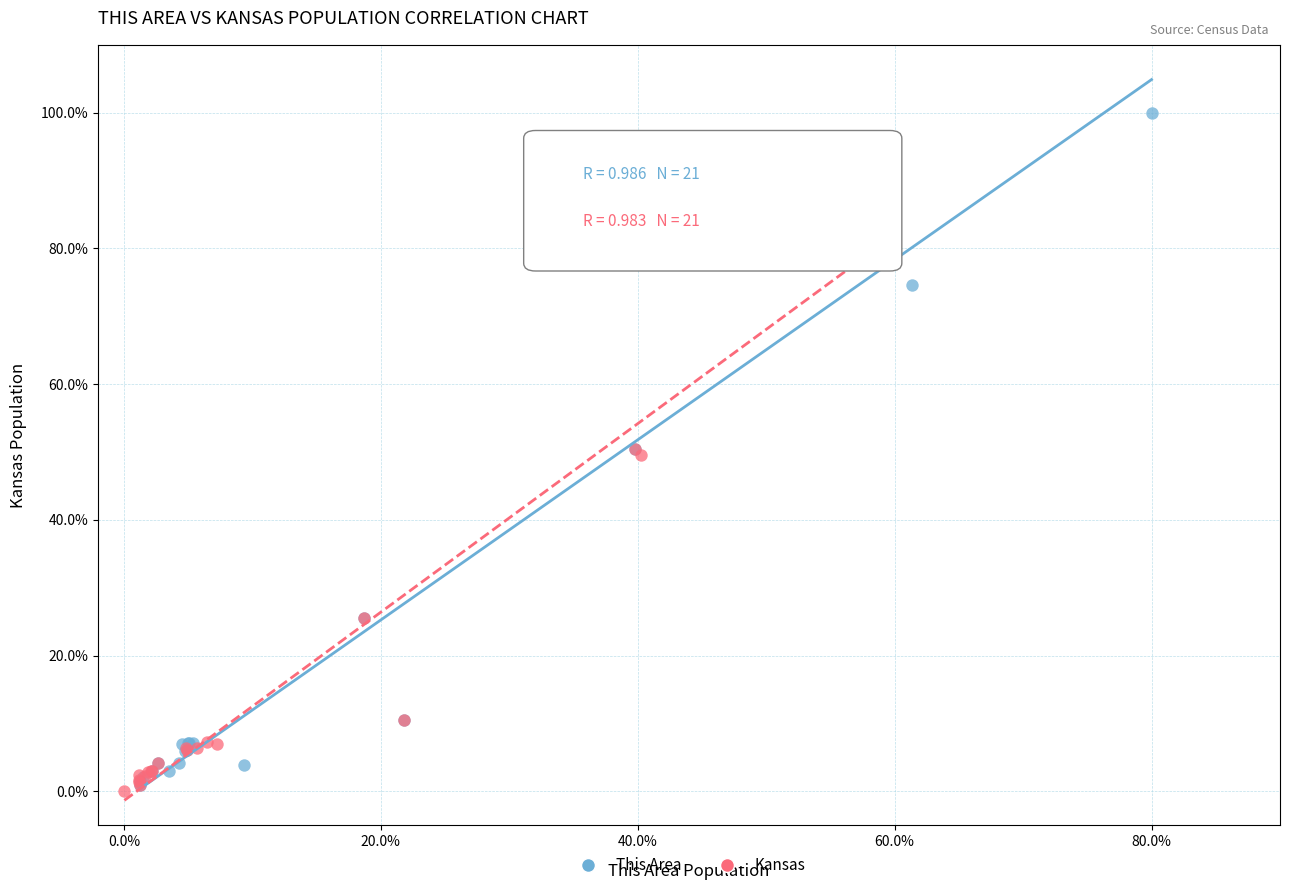

Which series has the largest Y range (max minus min)?

This Area